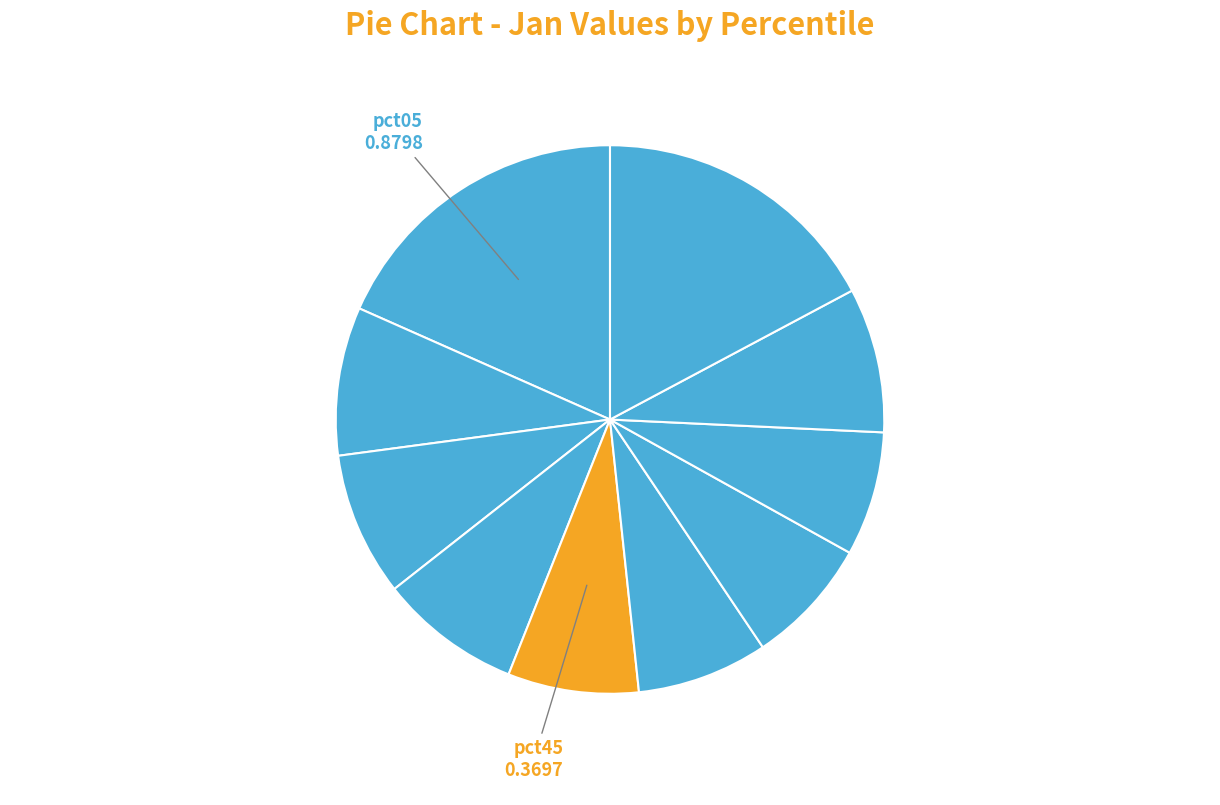

Which slice is the smallest?

pct75